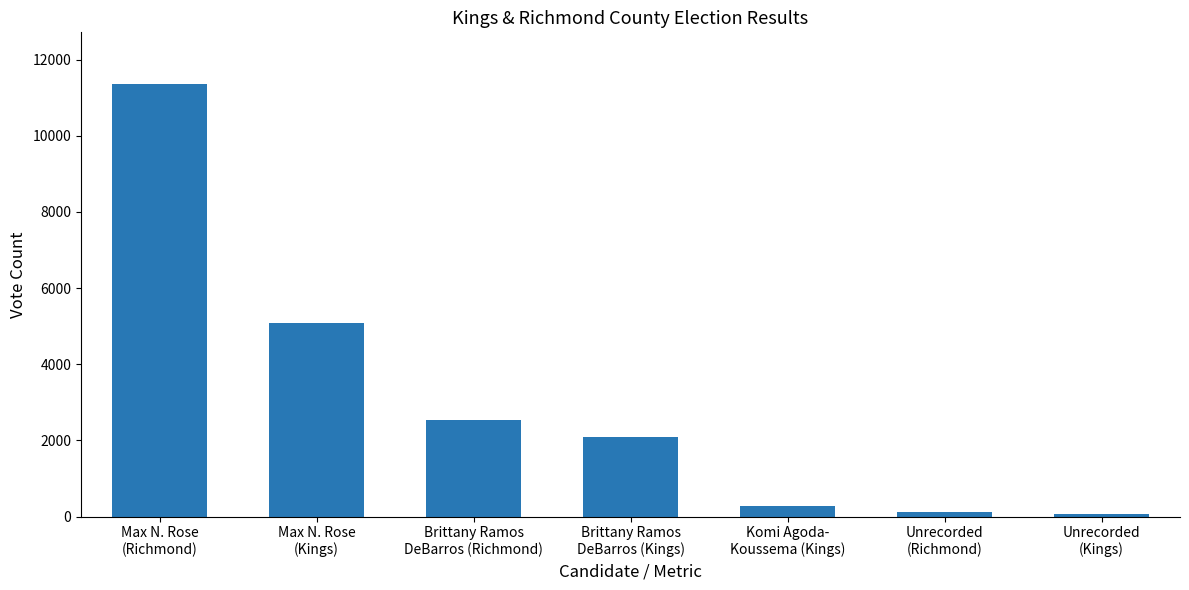

Is it true that the value at Max N. Rose
(Kings) is 7621?

False